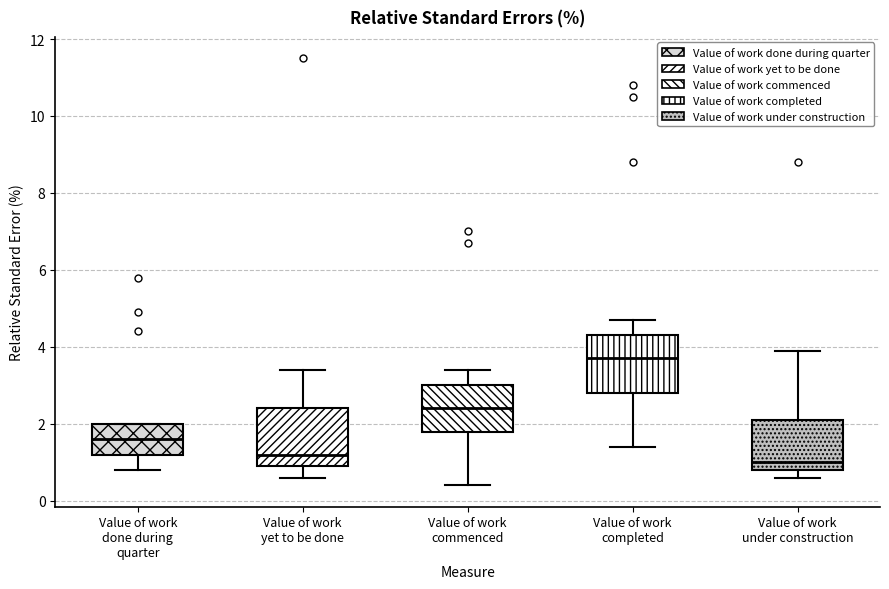

Reading left to right, transcribe this box plot: for each box, give where its median line is, the range the box spans, and where its two whiskers end, as read against the y-axis. The values are not printed on the chart, so give them approximately, as read against the axis.

Value of work done during quarter: median 1.6, box 1.2 to 2.0, whiskers 0.8 to 2.0
Value of work yet to be done: median 1.2, box 1.0 to 2.4, whiskers 0.6 to 3.4
Value of work commenced: median 2.4, box 1.8 to 3.0, whiskers 0.4 to 3.4
Value of work completed: median 3.8, box 2.8 to 4.4, whiskers 1.4 to 4.8
Value of work under construction: median 1.0, box 0.8 to 2.2, whiskers 0.6 to 4.0